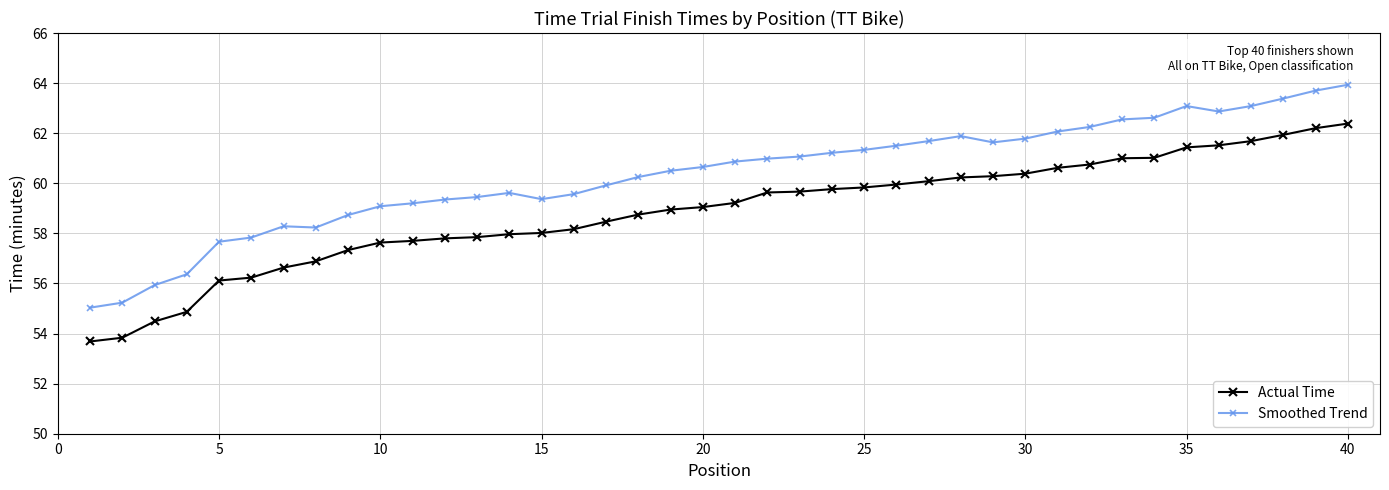

What is the average value of the Actual Time series?

58.9